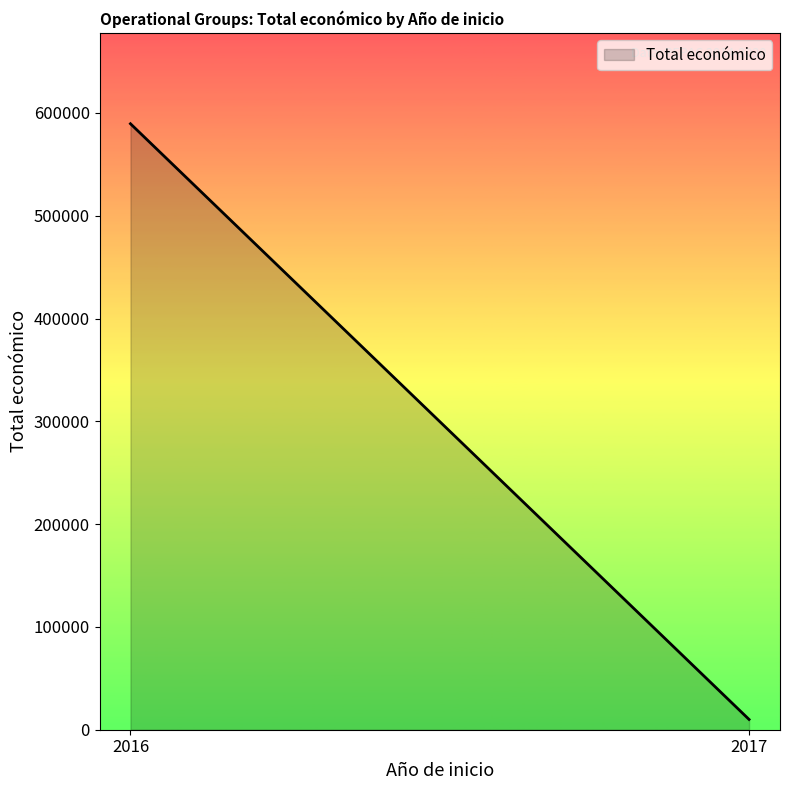

What is the maximum value shown in the chart?

589523